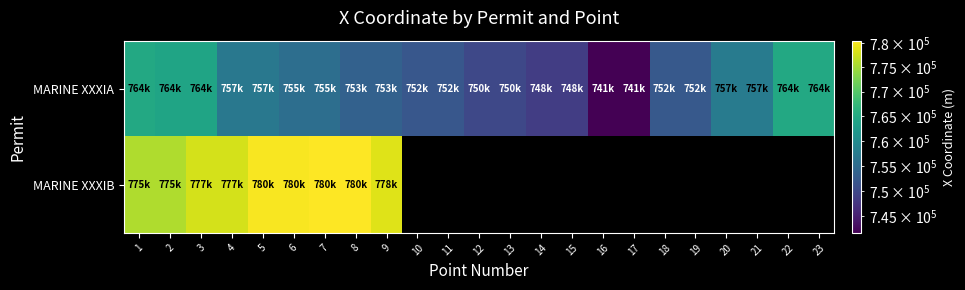

Is the value of MARINE XXXIB at 11 greater than the value of MARINE XXXIA at 8?

No